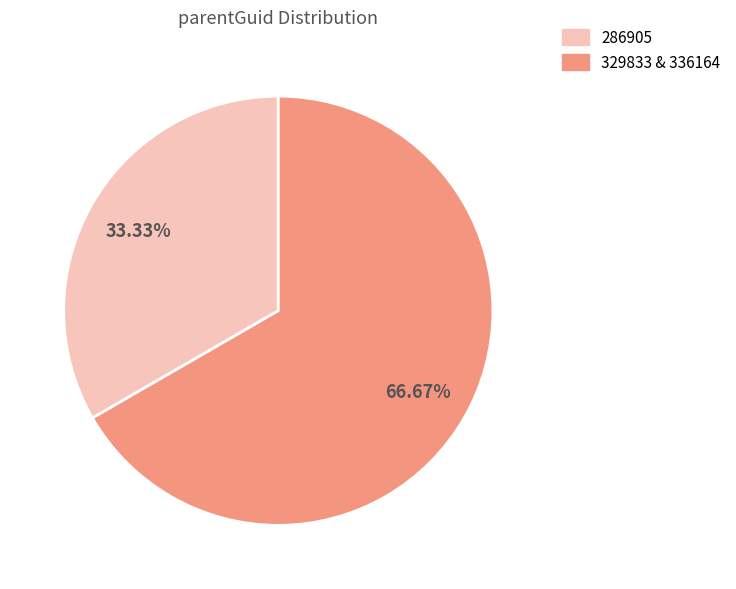

How many slices are in this pie chart?

2